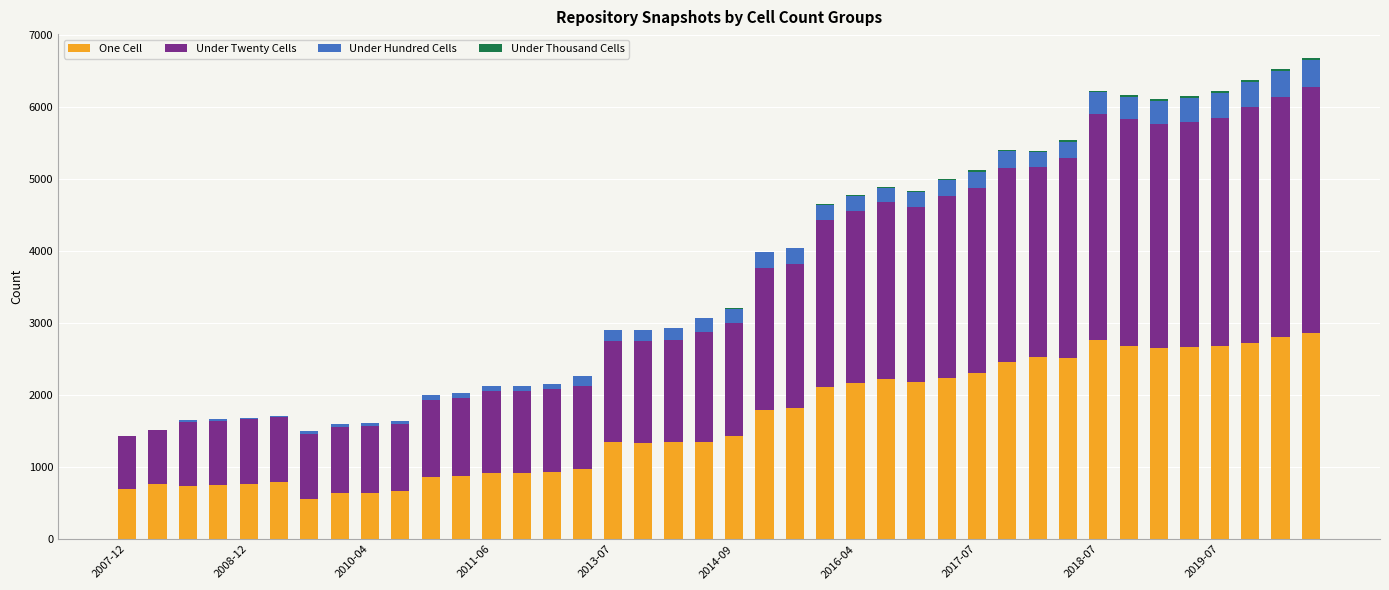

What is the sum of all One Cell values?

65483